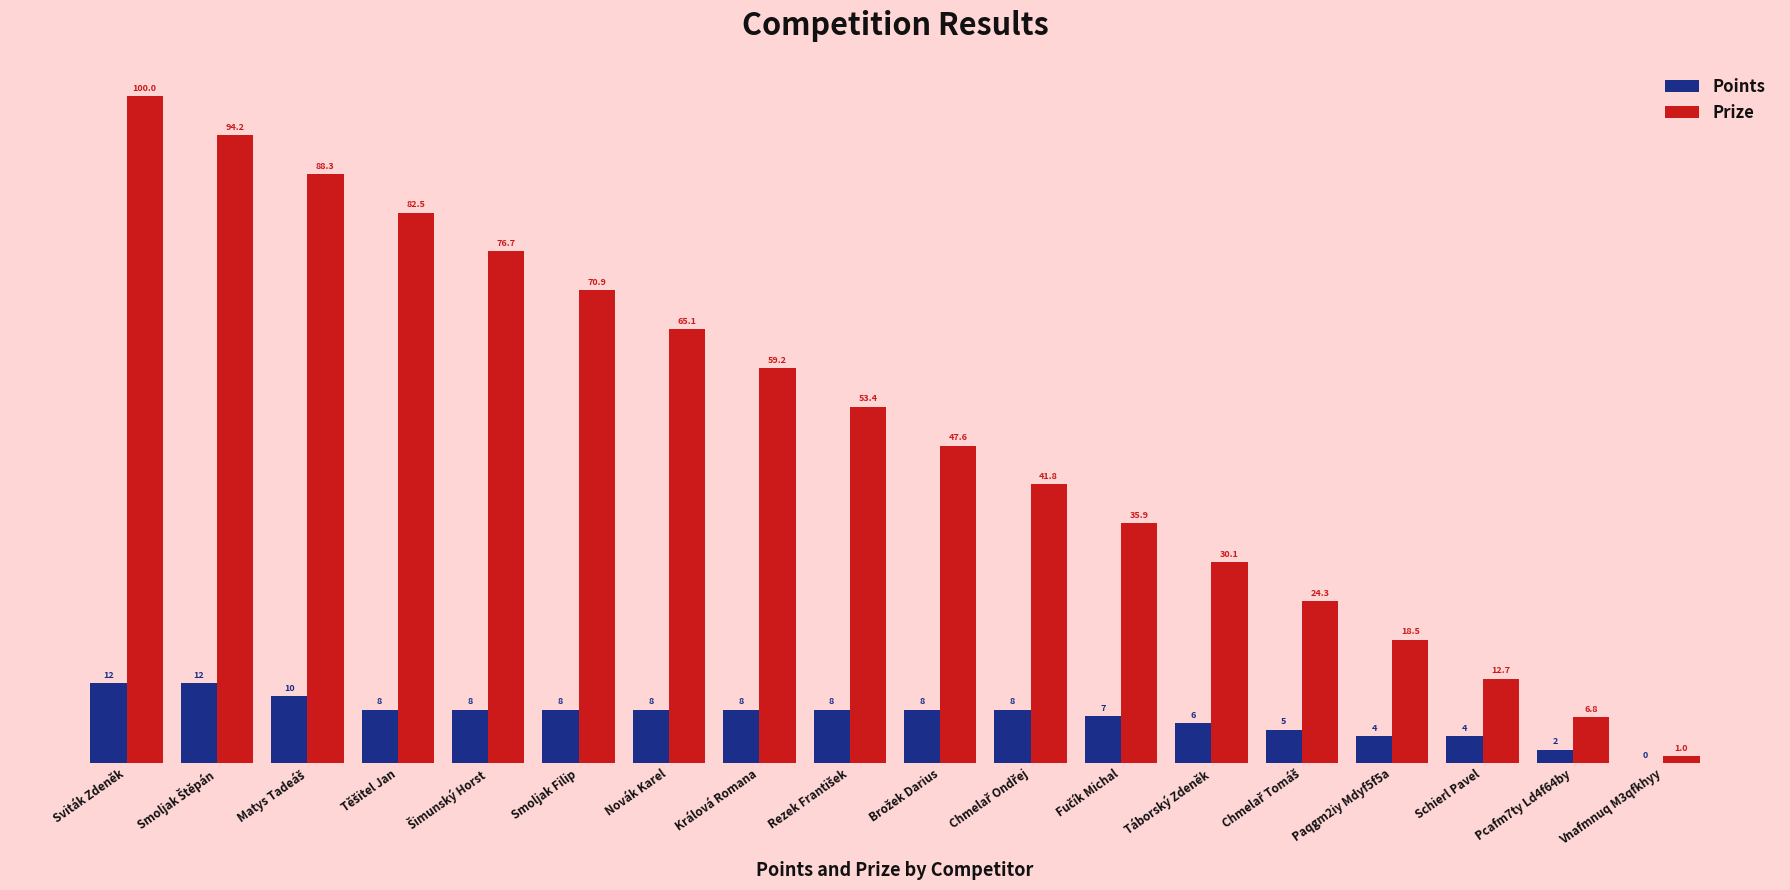

At which label does Points first exceed 8?

Sviták Zdeněk